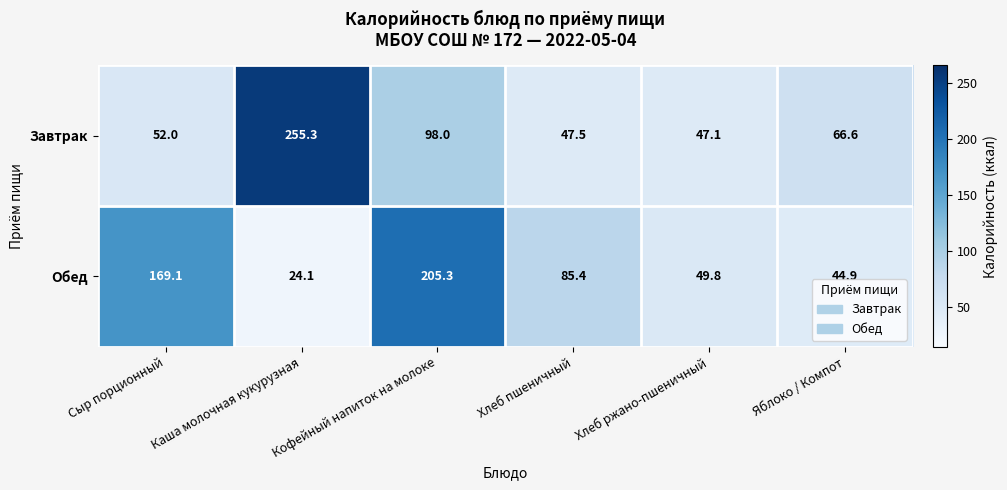

What is the difference between the second highest and minimum values in the Обед series?

145.0